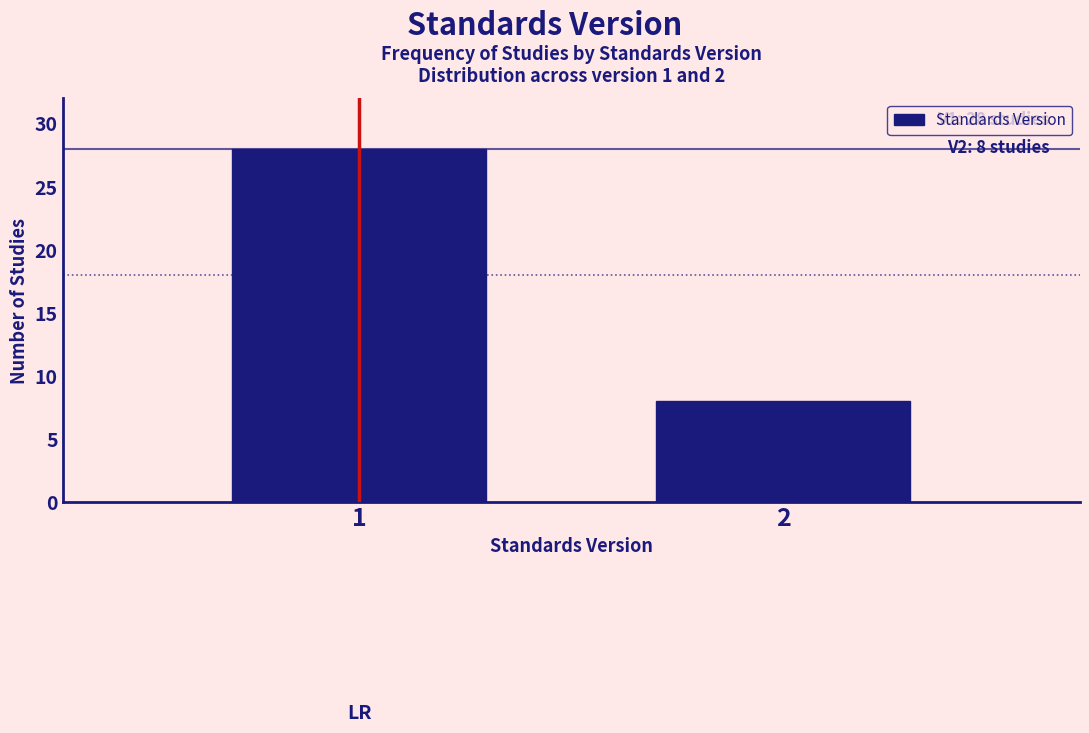

Reading right to left, extract all data points from this chart.

8	28